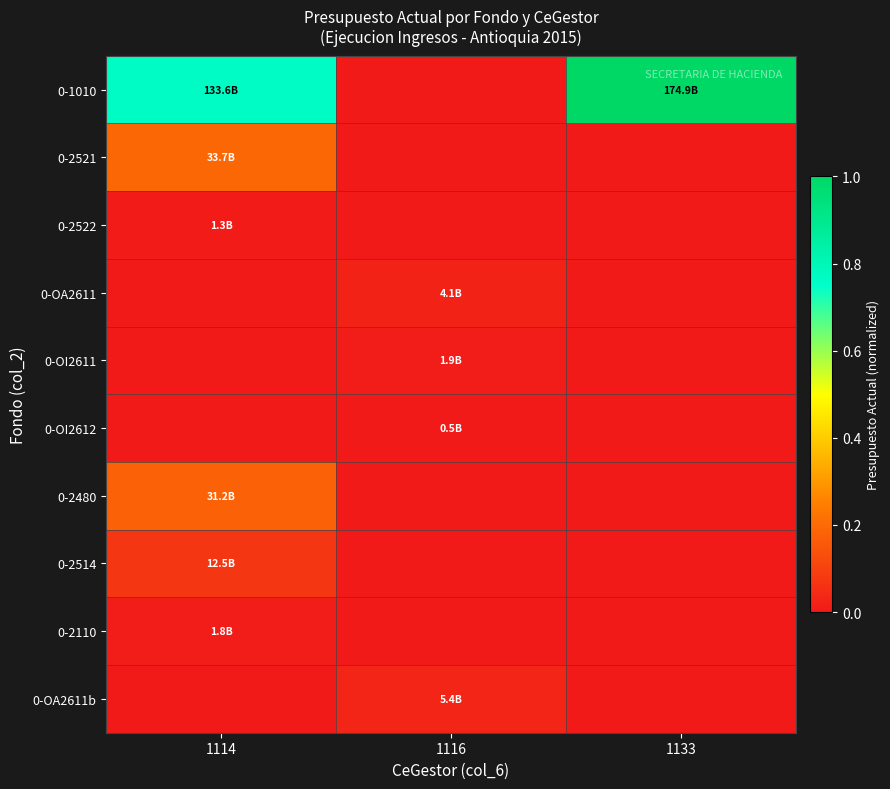

Reading left to right, extract all data points from this chart.

0-1010: 1114=0.8	1116=0.0	1133=1.0
0-2521: 1114=0.2	1116=0.0	1133=0.0
0-2522: 1114=0.0	1116=0.0	1133=0.0
0-OA2611: 1114=0.0	1116=0.0	1133=0.0
0-OI2611: 1114=0.0	1116=0.0	1133=0.0
0-OI2612: 1114=0.0	1116=0.0	1133=0.0
0-2480: 1114=0.2	1116=0.0	1133=0.0
0-2514: 1114=0.1	1116=0.0	1133=0.0
0-2110: 1114=0.0	1116=0.0	1133=0.0
0-OA2611b: 1114=0.0	1116=0.0	1133=0.0